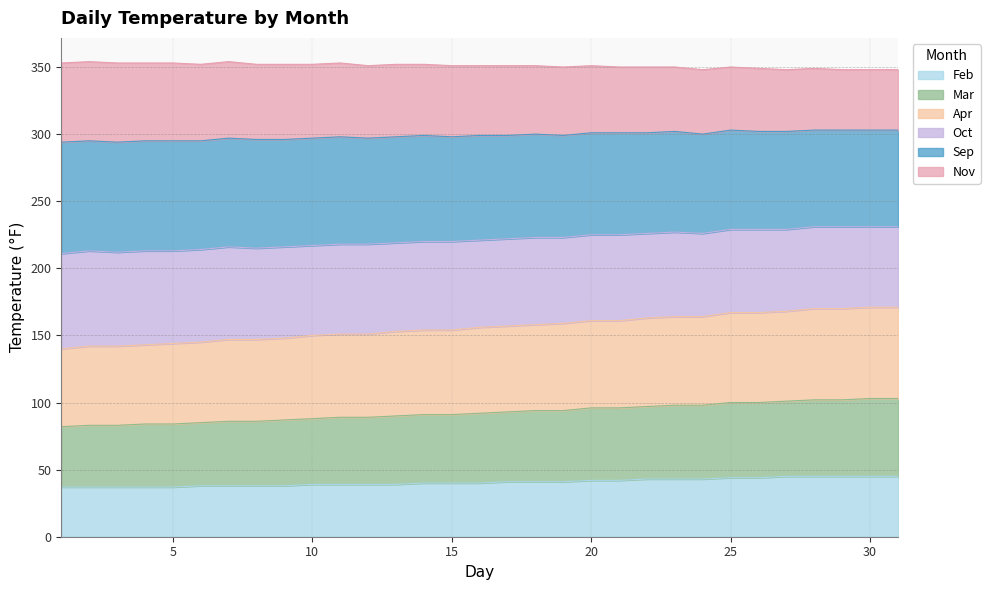

True or false: Apr and Feb cross at least once.

False